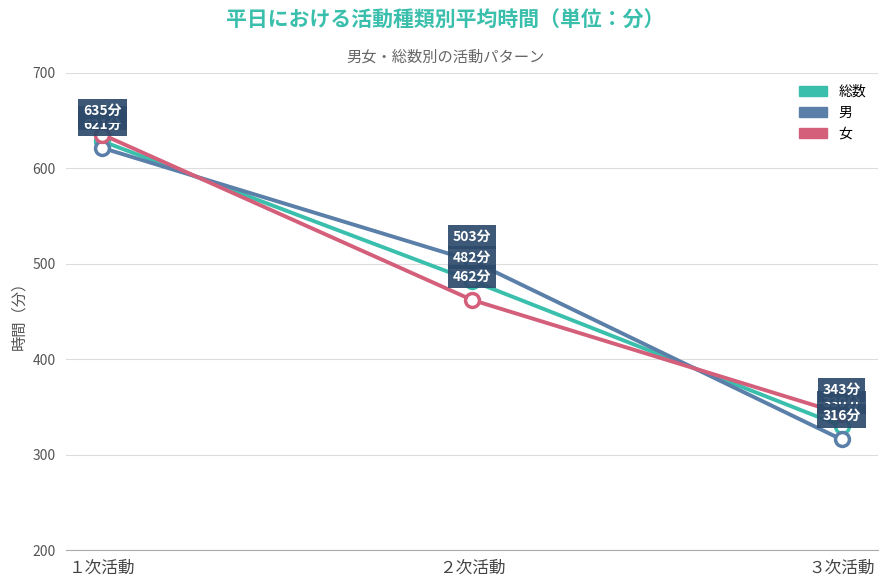

Count the 総数 values in the range 330 to 628.

3